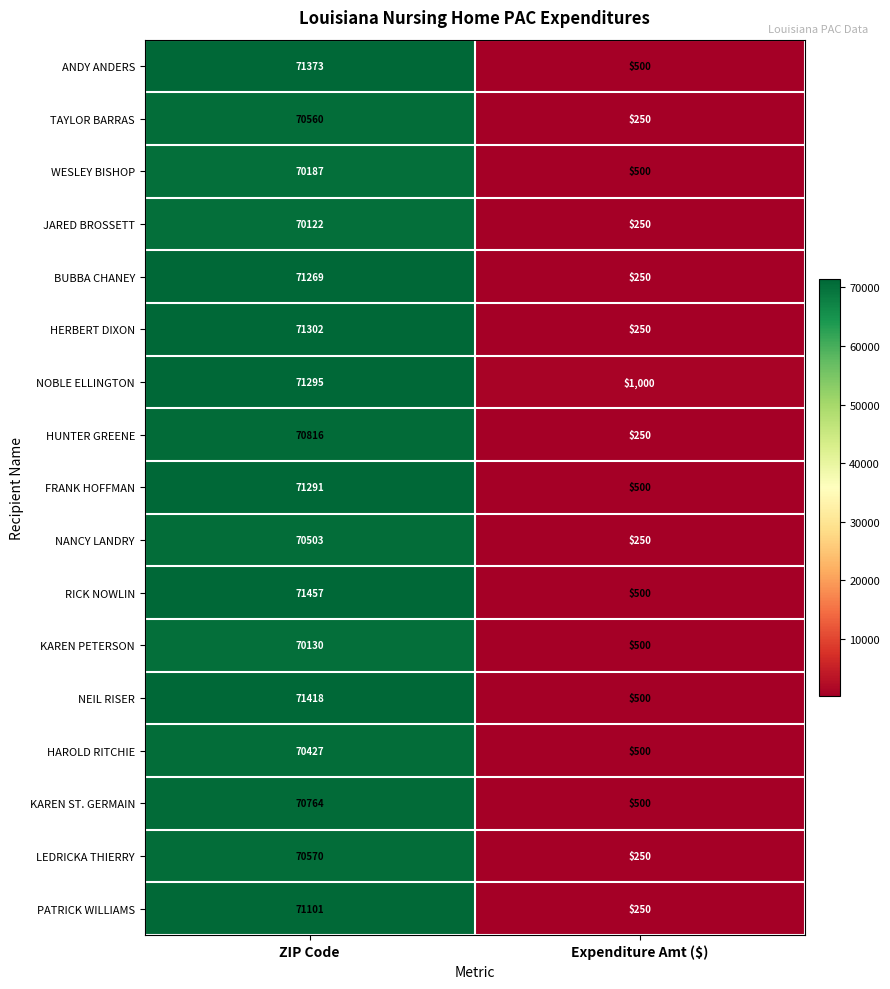

At ZIP Code, list the series in order from smallest to largest.

JARED BROSSETT, KAREN PETERSON, WESLEY BISHOP, HAROLD RITCHIE, NANCY LANDRY, TAYLOR BARRAS, LEDRICKA THIERRY, KAREN ST. GERMAIN, HUNTER GREENE, PATRICK WILLIAMS, BUBBA CHANEY, FRANK HOFFMAN, NOBLE ELLINGTON, HERBERT DIXON, ANDY ANDERS, NEIL RISER, RICK NOWLIN